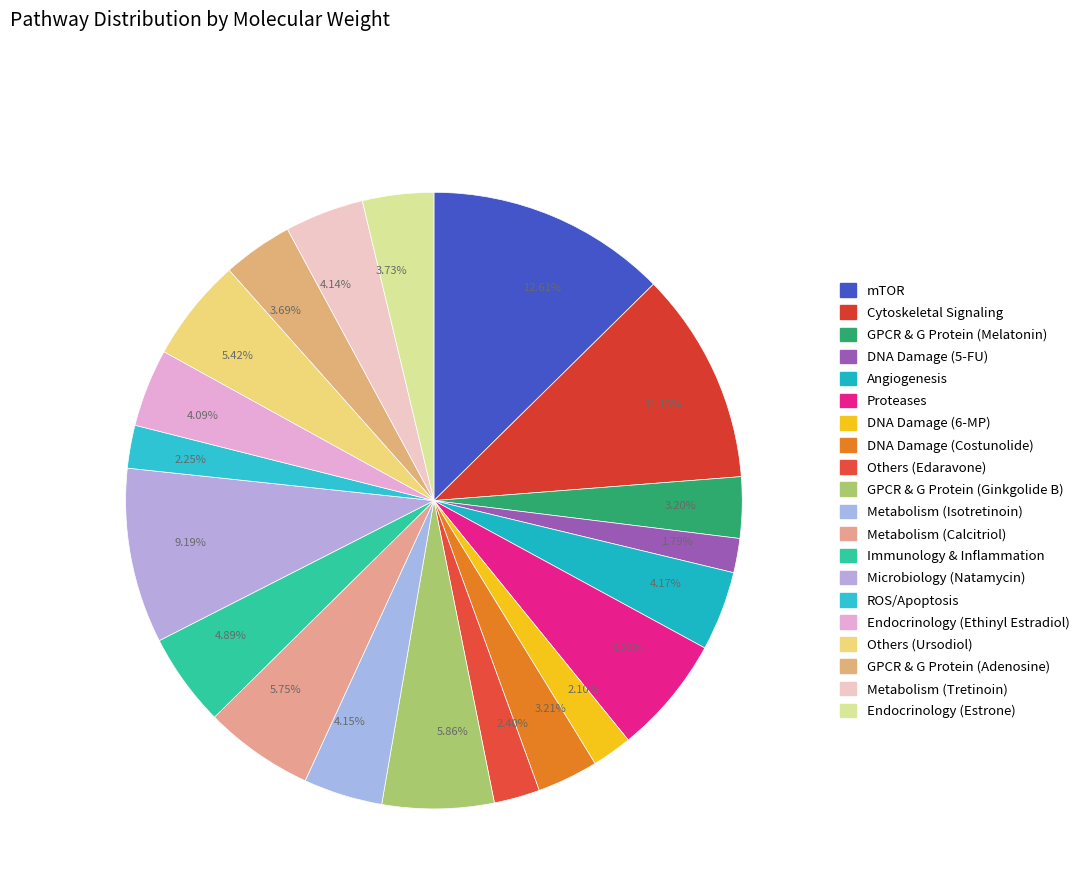

Combined, do 3.73% and 4.17% account for over 50%?

No